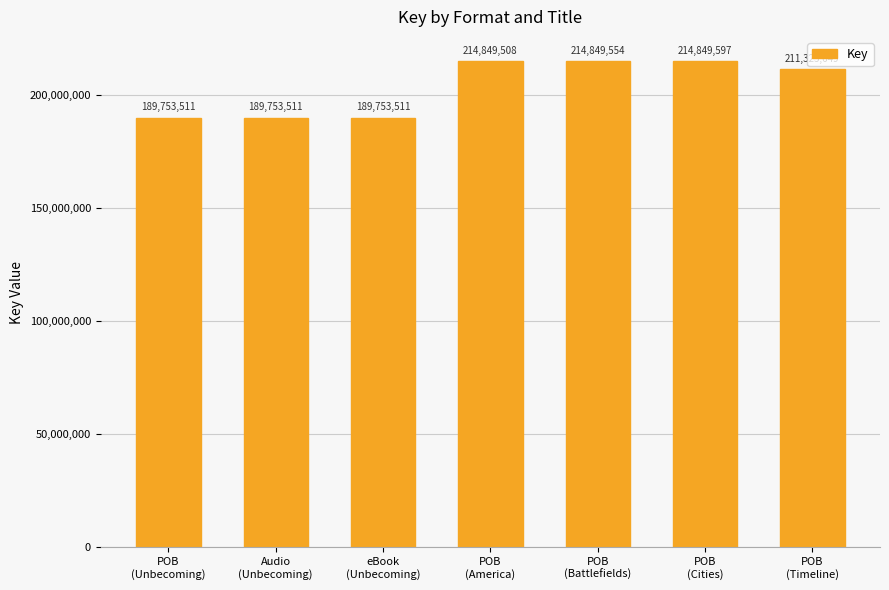

What is the label of the 7th bar from the right?

POB
(Unbecoming)